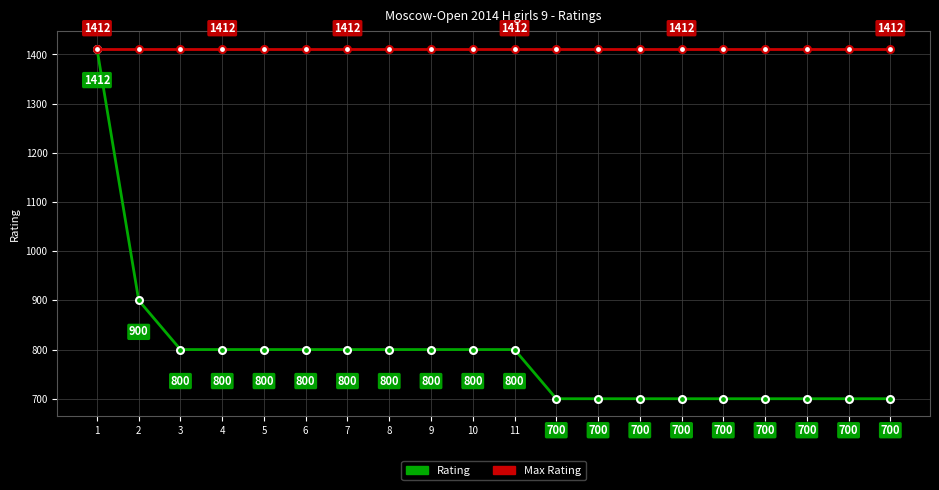

How many lines are shown in the chart?

2